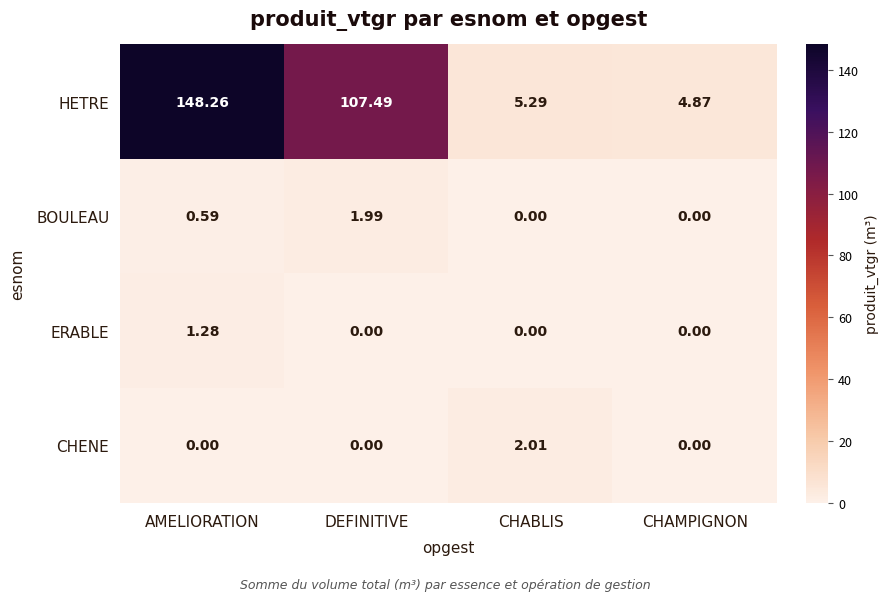

Where is HETRE nearest to the value 76?

DEFINITIVE